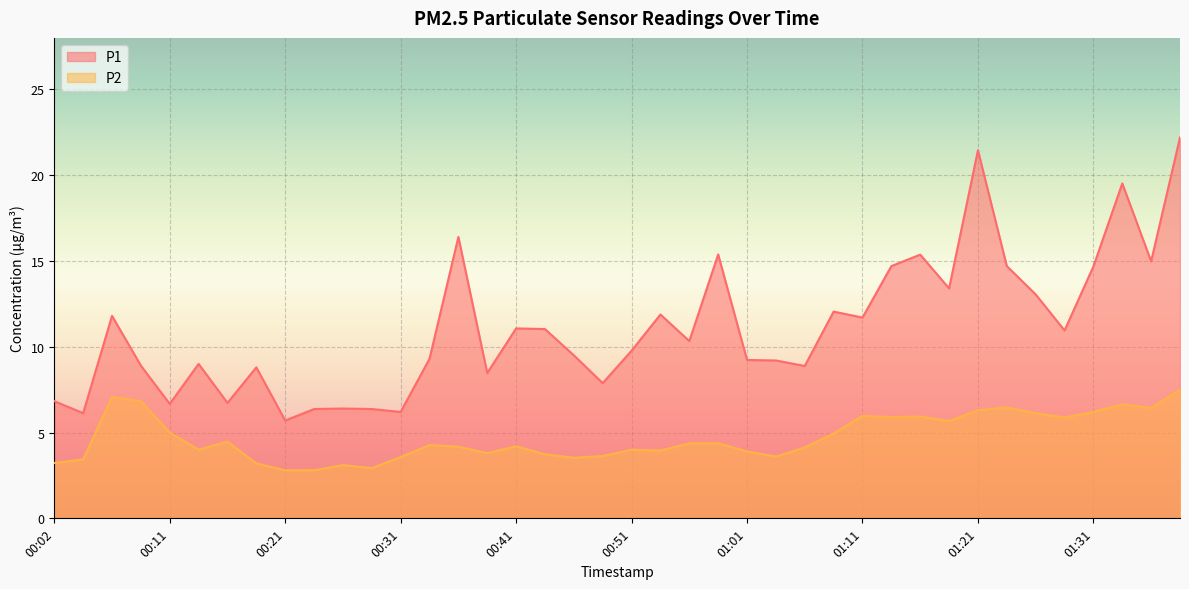

Reading right to left, what are all the values shown in this chart?

P1: 22.2	15.0	19.5	14.7	10.9	13.1	14.7	21.4	13.4	15.4	14.7	11.7	12.1	8.9	9.2	9.2	15.4	10.3	11.9	9.8	7.9	9.5	11.0	11.1	8.5	16.4	9.3	6.2	6.4	6.4	6.4	5.7	8.8	6.7	9.0	6.7	8.9	11.8	6.1	6.8
P2: 7.5	6.4	6.7	6.2	5.9	6.1	6.5	6.3	5.7	5.9	5.9	6.0	5.0	4.1	3.6	3.9	4.4	4.4	4.0	4.0	3.6	3.5	3.7	4.2	3.8	4.2	4.3	3.6	2.9	3.1	2.8	2.8	3.2	4.5	4.0	5.0	6.8	7.1	3.4	3.2